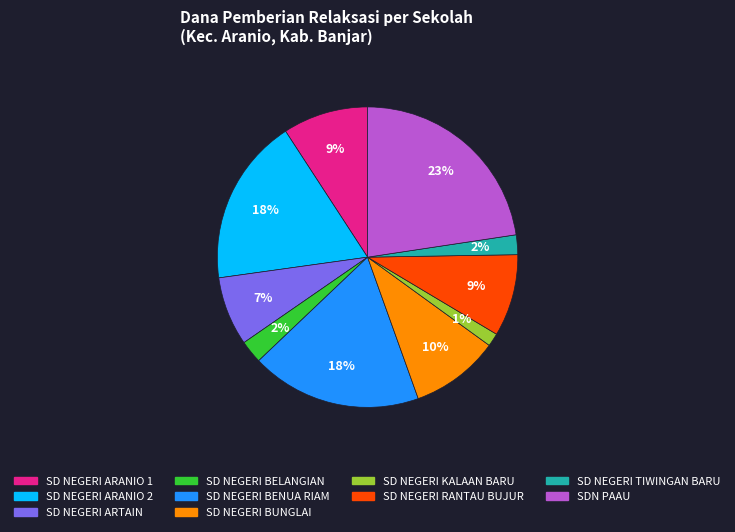

Does any single category account for the majority?

No